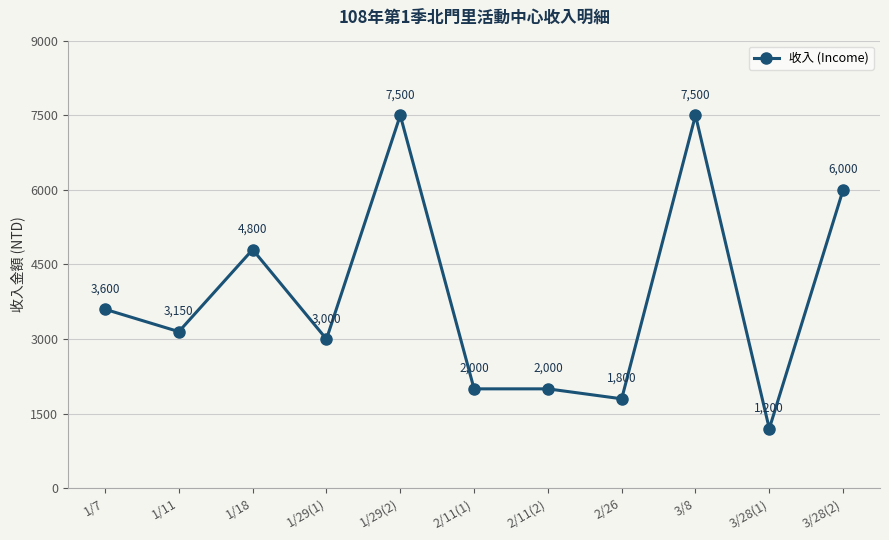

At which category does the data reach its first local valley?

1/11